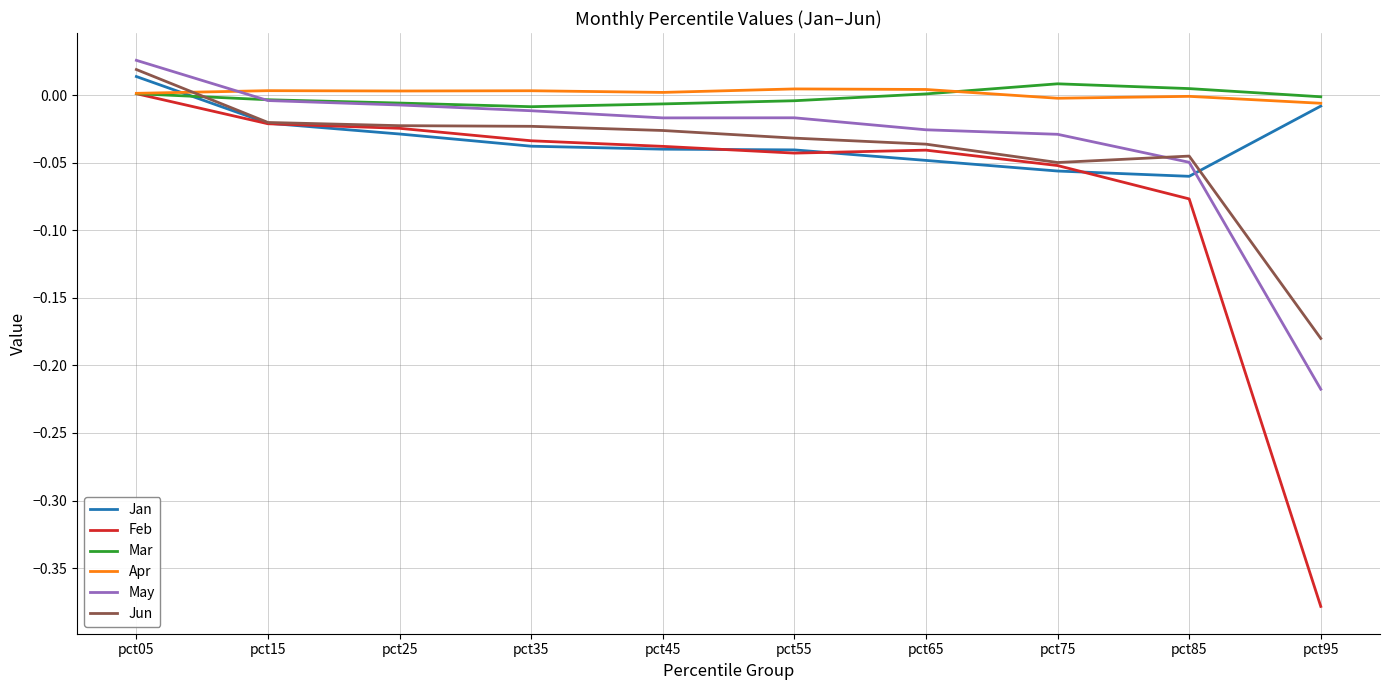

Which category has the highest value across all series?

pct05